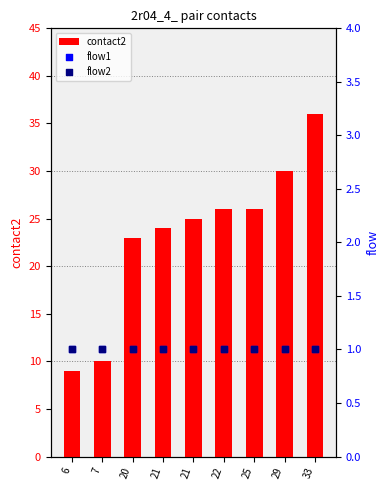

Which series contains the lowest Y value?

flow1